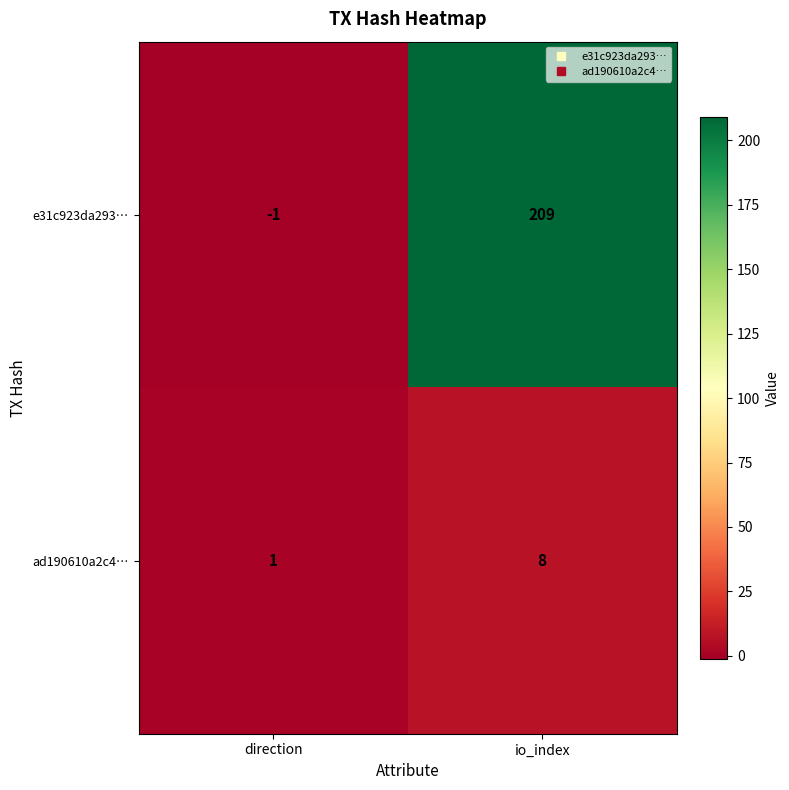

What is the sum of all ad190610a2c4… values?

9